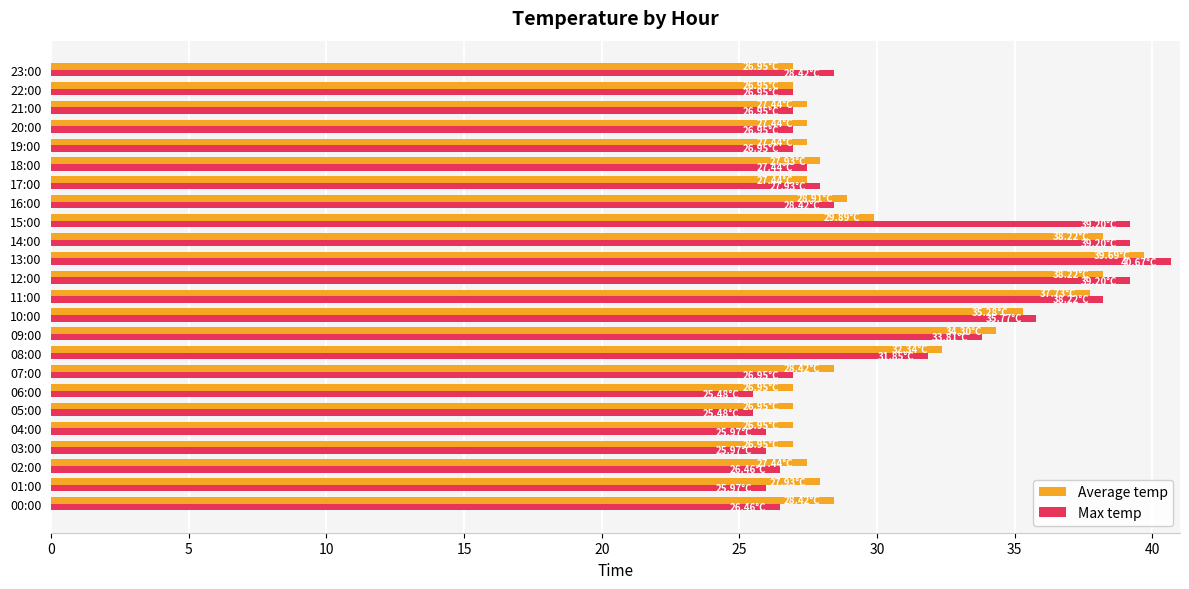

What is the difference between the highest and lowest values at 06:00?

1.5